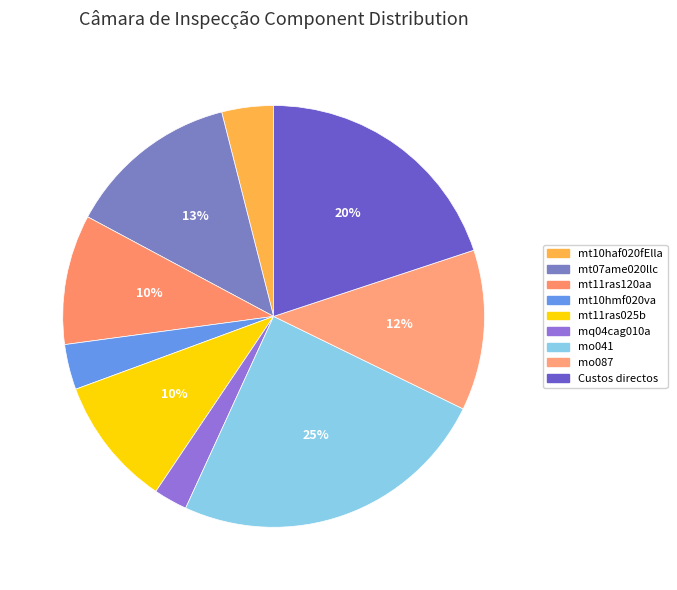

To the nearest percent, what portion does mt11ras025b represent?

10%